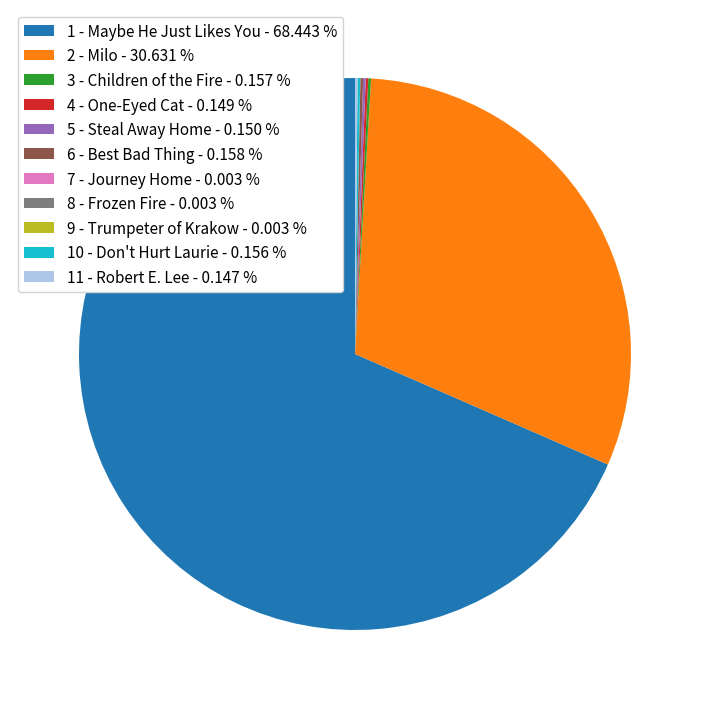

Does any single category account for the majority?

Yes